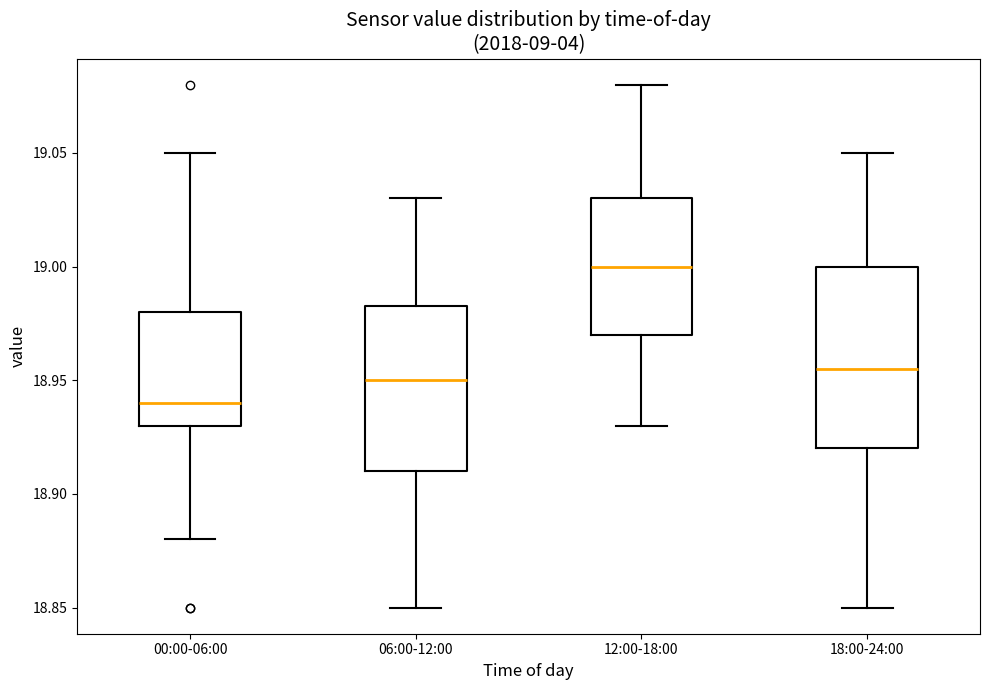

Comparing the boxes themselves (not the whiskers), which one is the tallest?

18:00-24:00